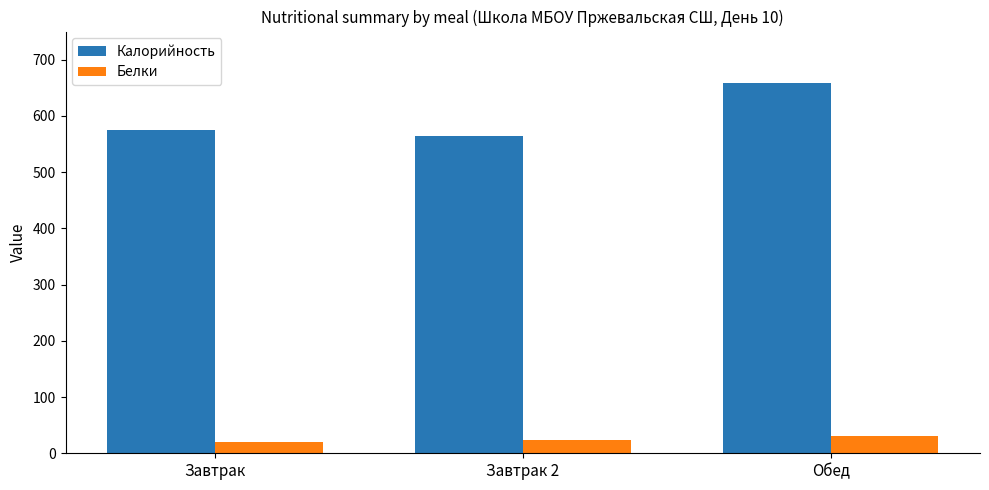

Reading left to right, transcribe all the data shown in this chart.

Калорийность: Завтрак=574.7	Завтрак 2=564.9	Обед=658.0
Белки: Завтрак=20.1	Завтрак 2=23.8	Обед=31.3